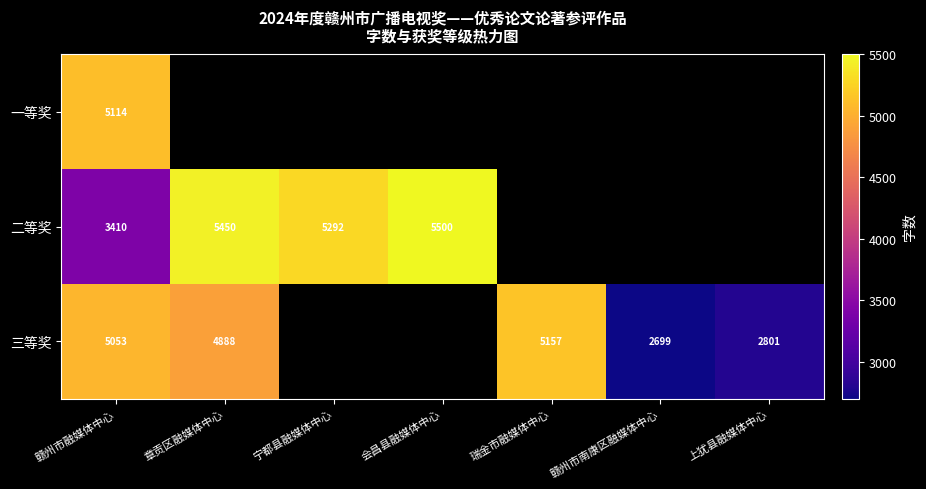

Is it true that 二等奖 equals 3075.0 at 会昌县融媒体中心?

False